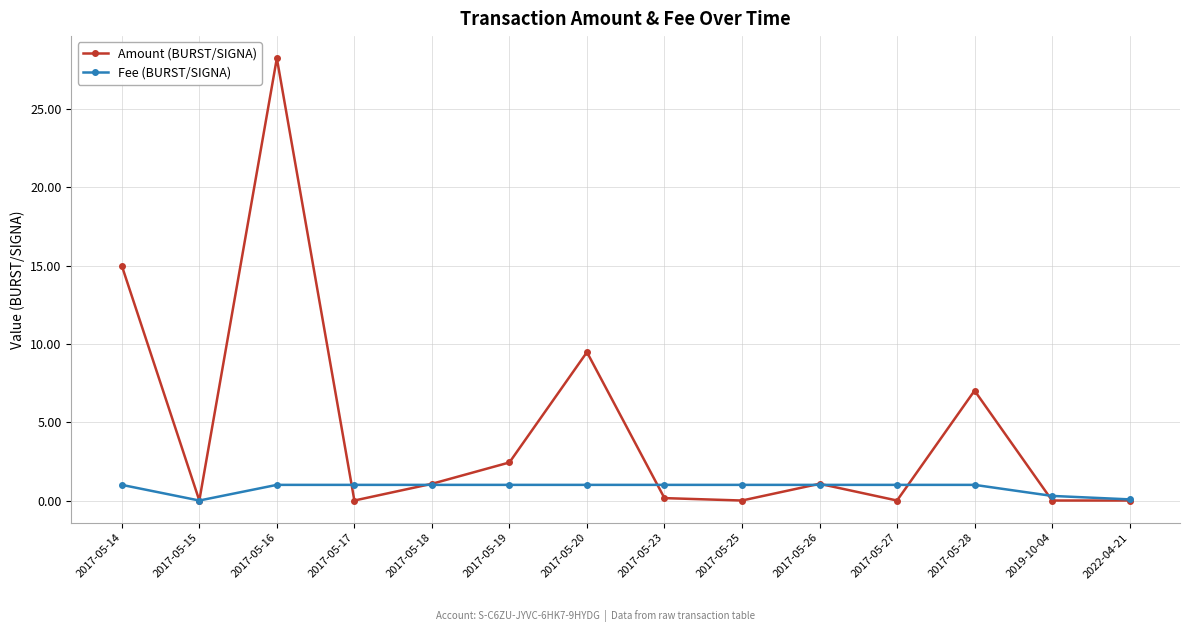

How many values in the Amount (BURST/SIGNA) series are below 1?

7